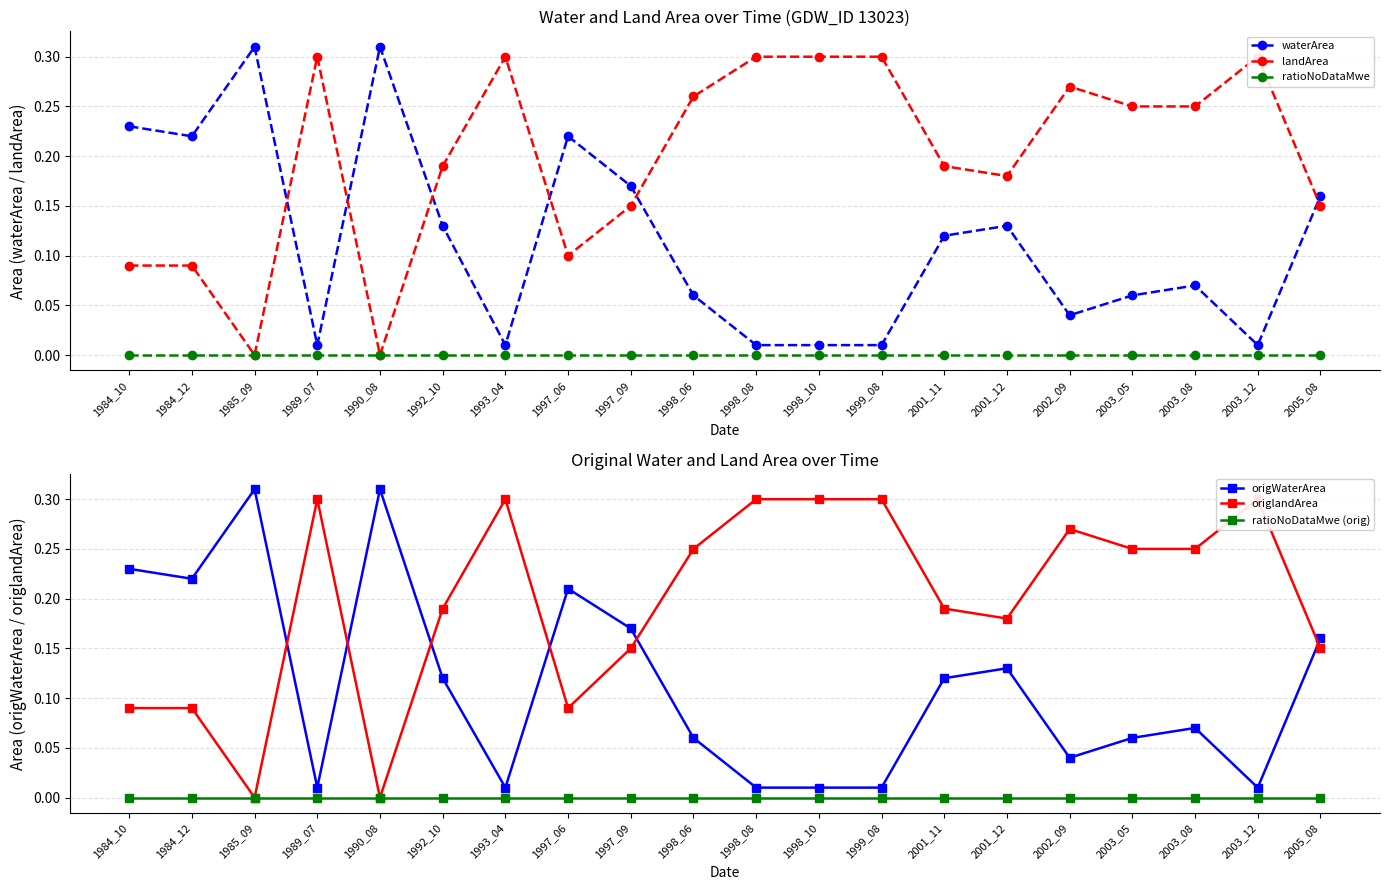

Where is ratioNoDataMwe (orig) nearest to the value 0?

1984_10